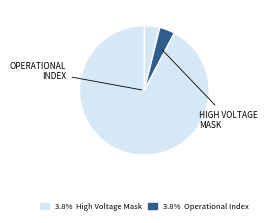

How many segments does this pie chart have?

3